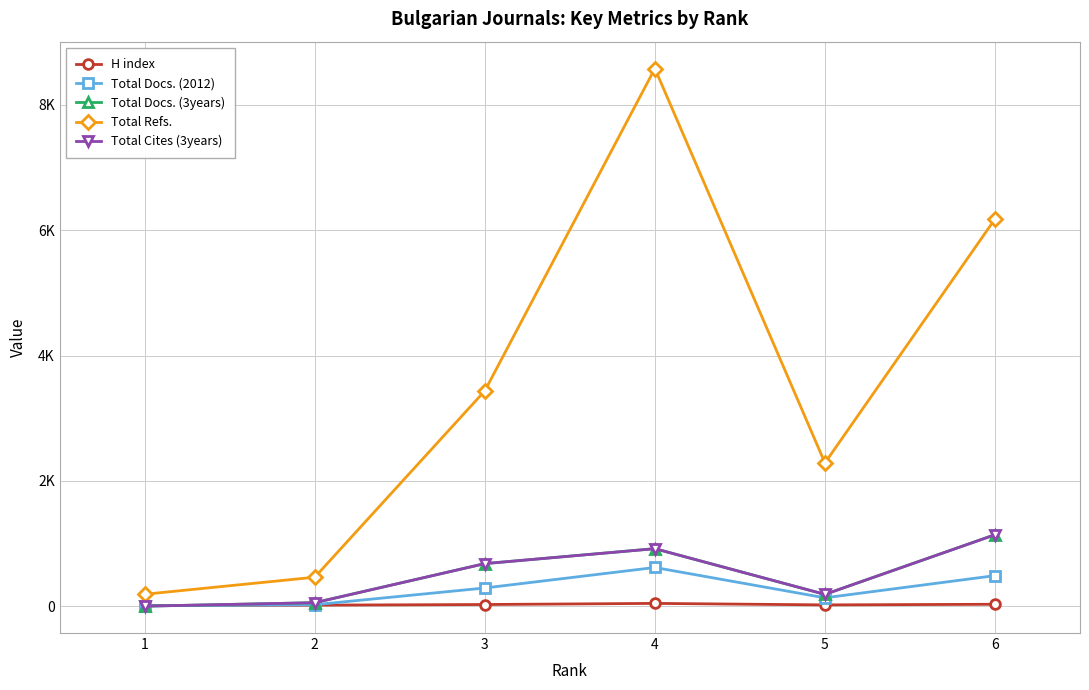

The value of Total Docs. (3years) at 2 is 55. True or false?

True